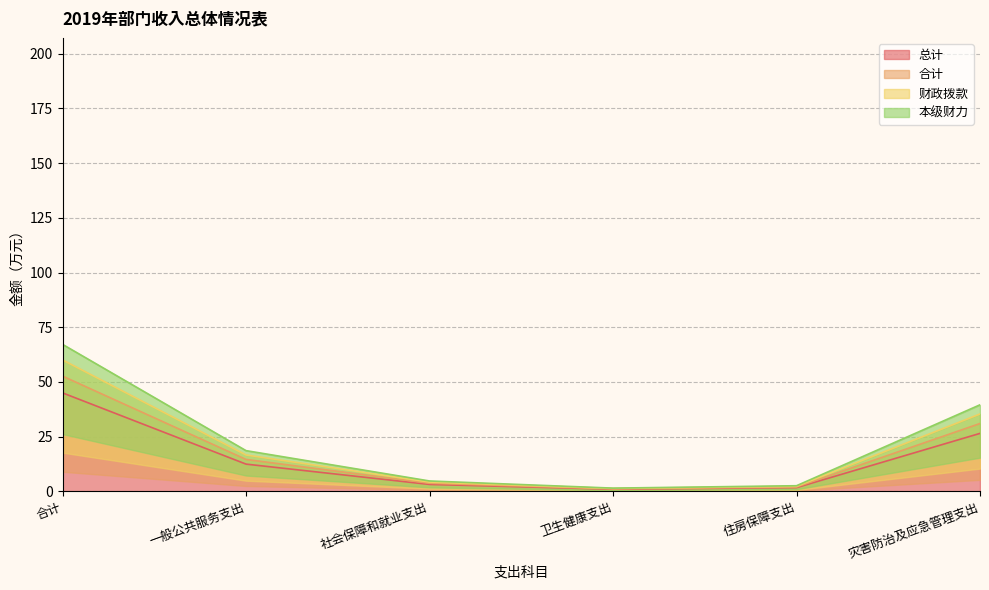

True or false: 财政拨款 has a value of 0.6 at 卫生健康支出.

False